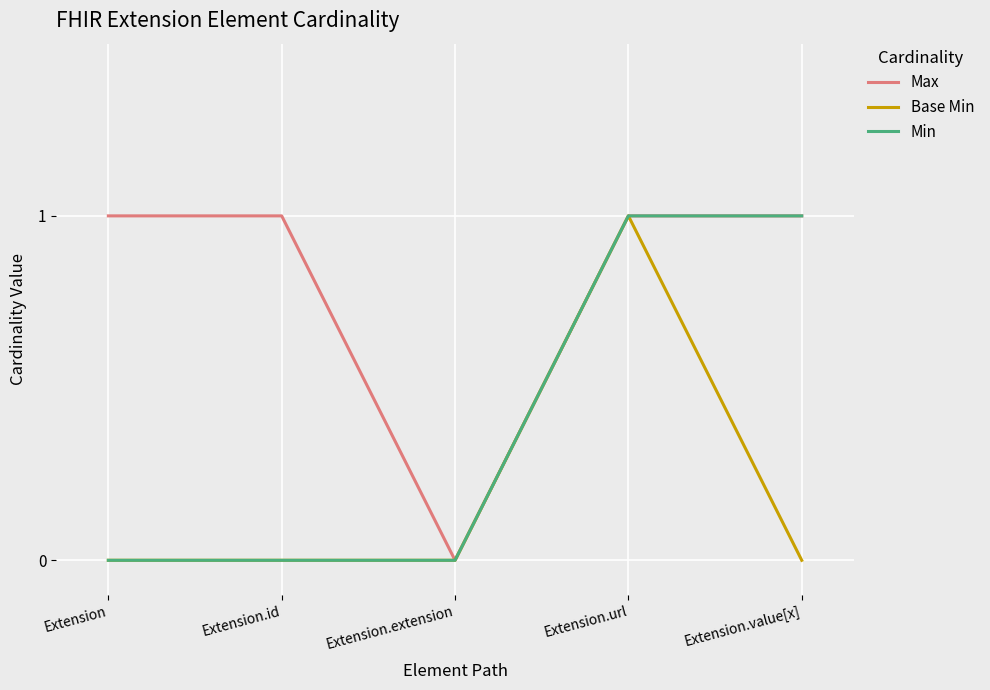

What are all the series names shown in the legend?

Max, Base Min, Min